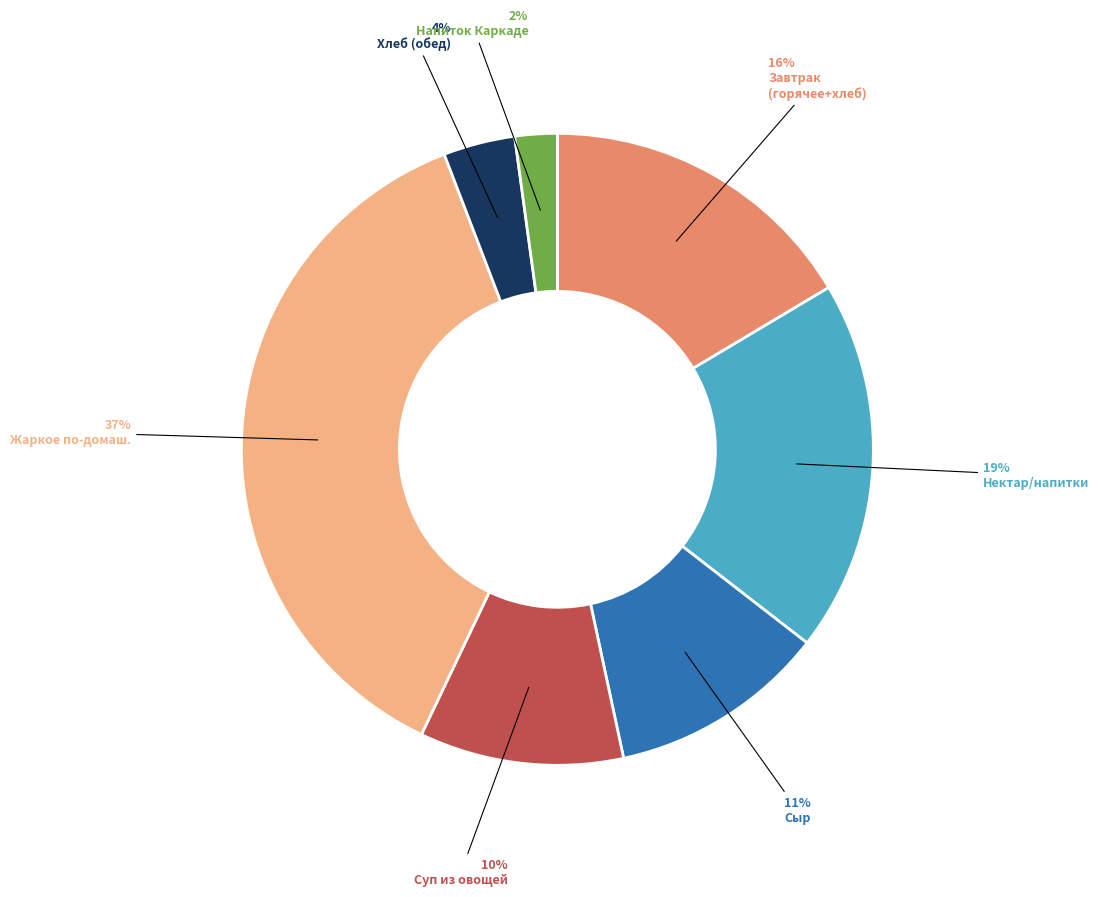

To the nearest percent, what is the average slice percentage?

14%